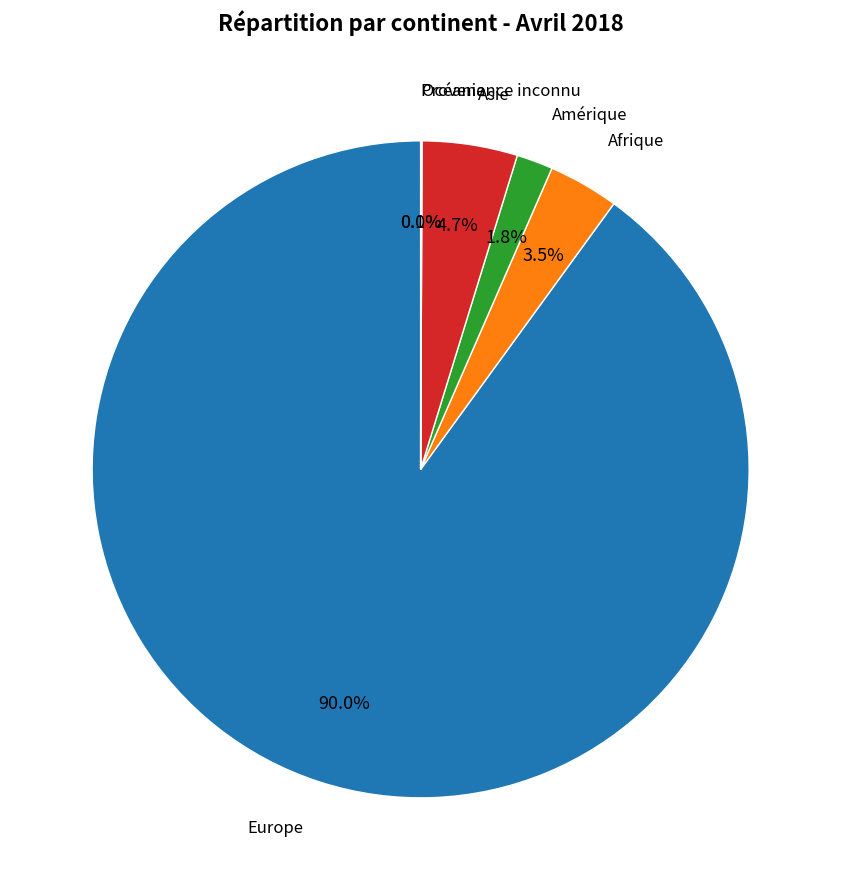

Is there any slice that represents more than half of the pie?

Yes